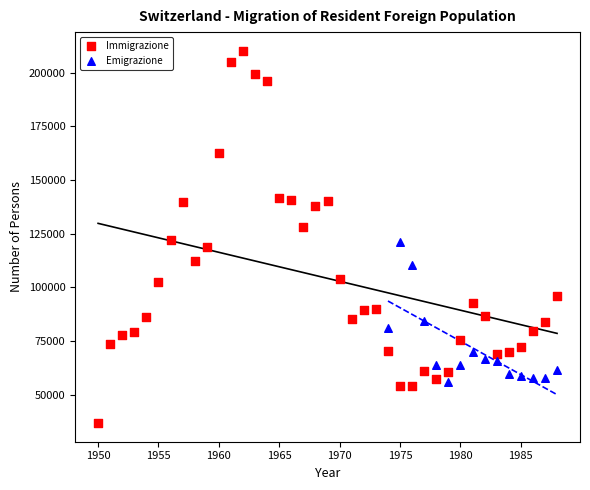

Which series contains the highest Y value?

Immigrazione